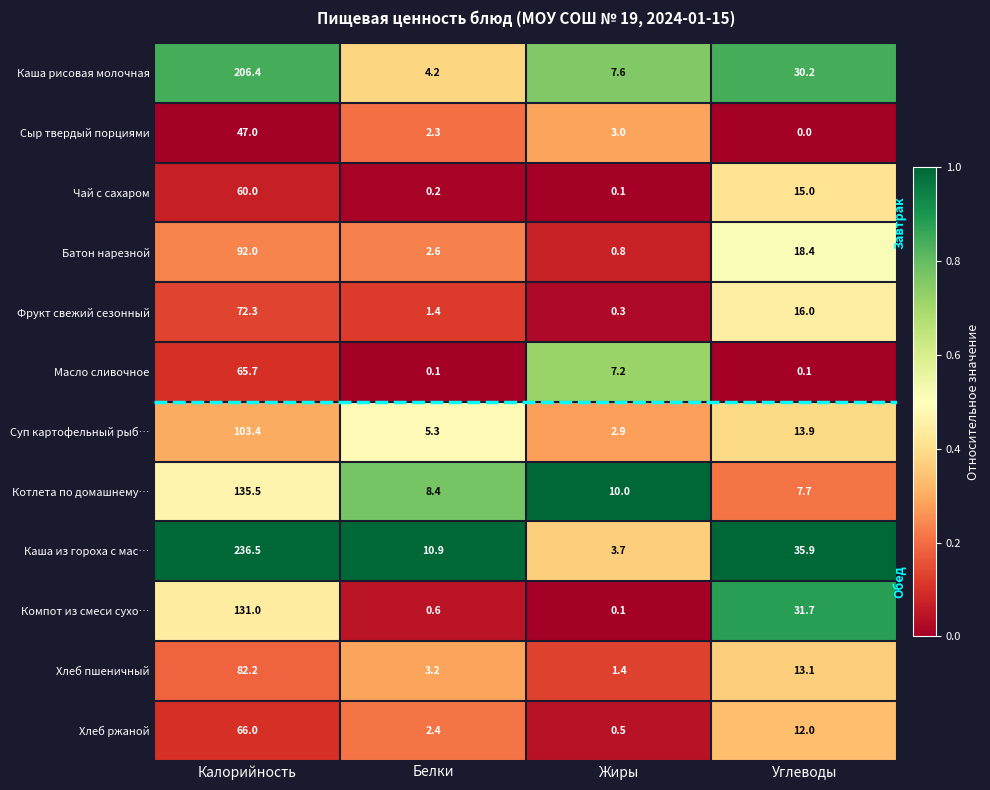

What is the greatest value displayed?

236.5